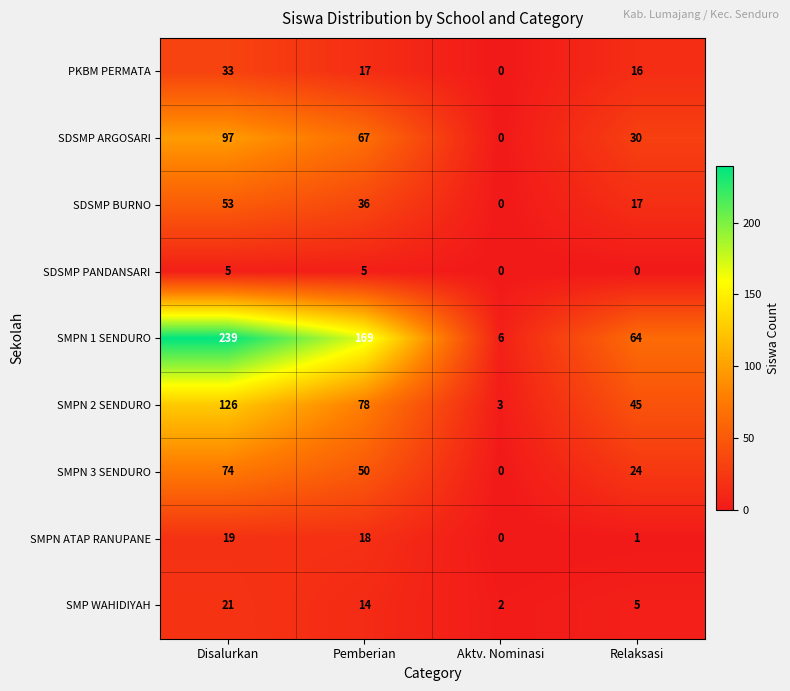

Which series has the largest range (max minus min)?

SMPN 1 SENDURO